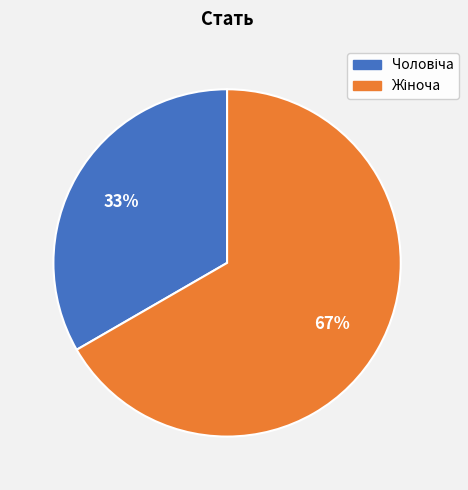

To the nearest percent, what is the average slice percentage?

50%